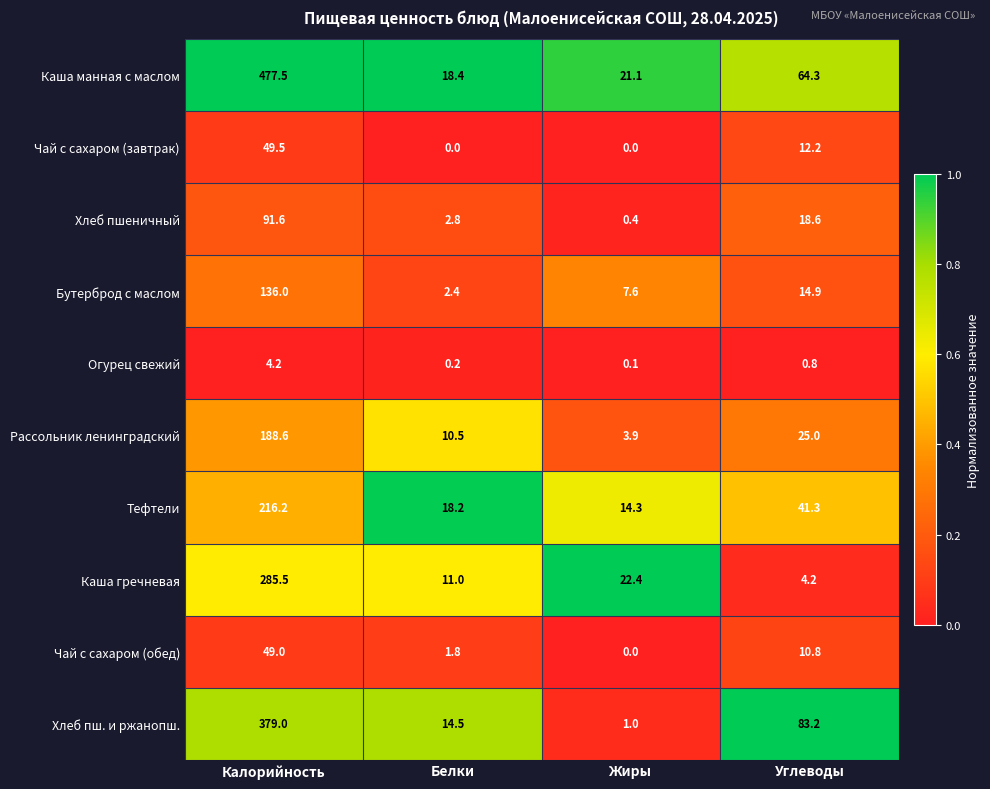

What is the greatest value displayed?

477.5